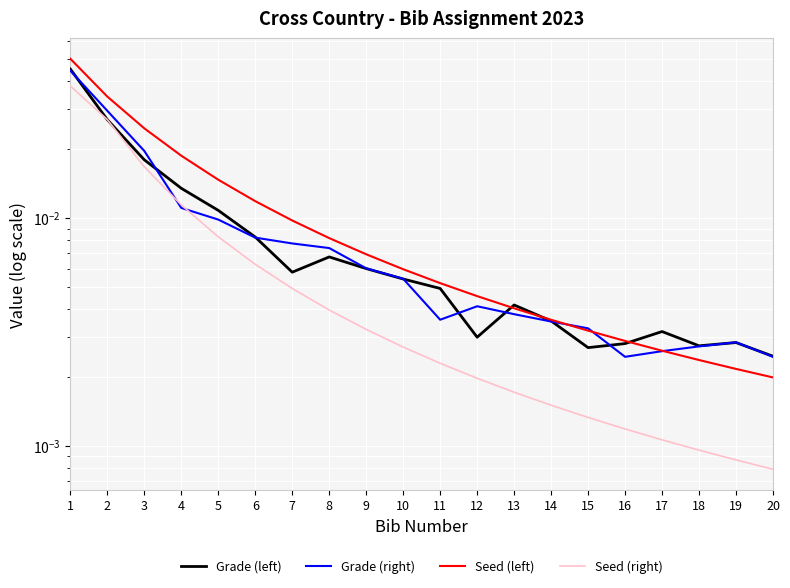

What is the greatest value displayed?

0.1